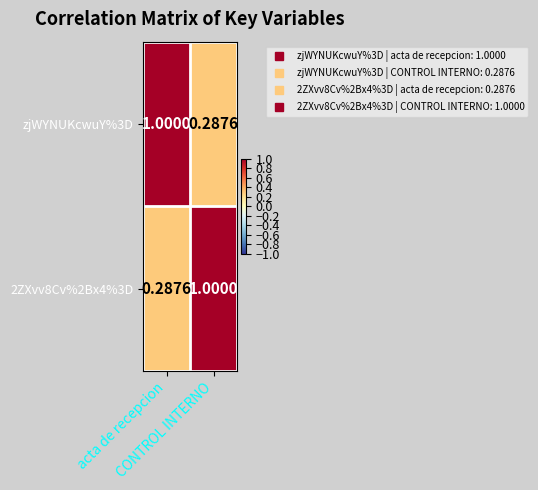

At which category does the chart reach its peak across all series?

acta de recepcion